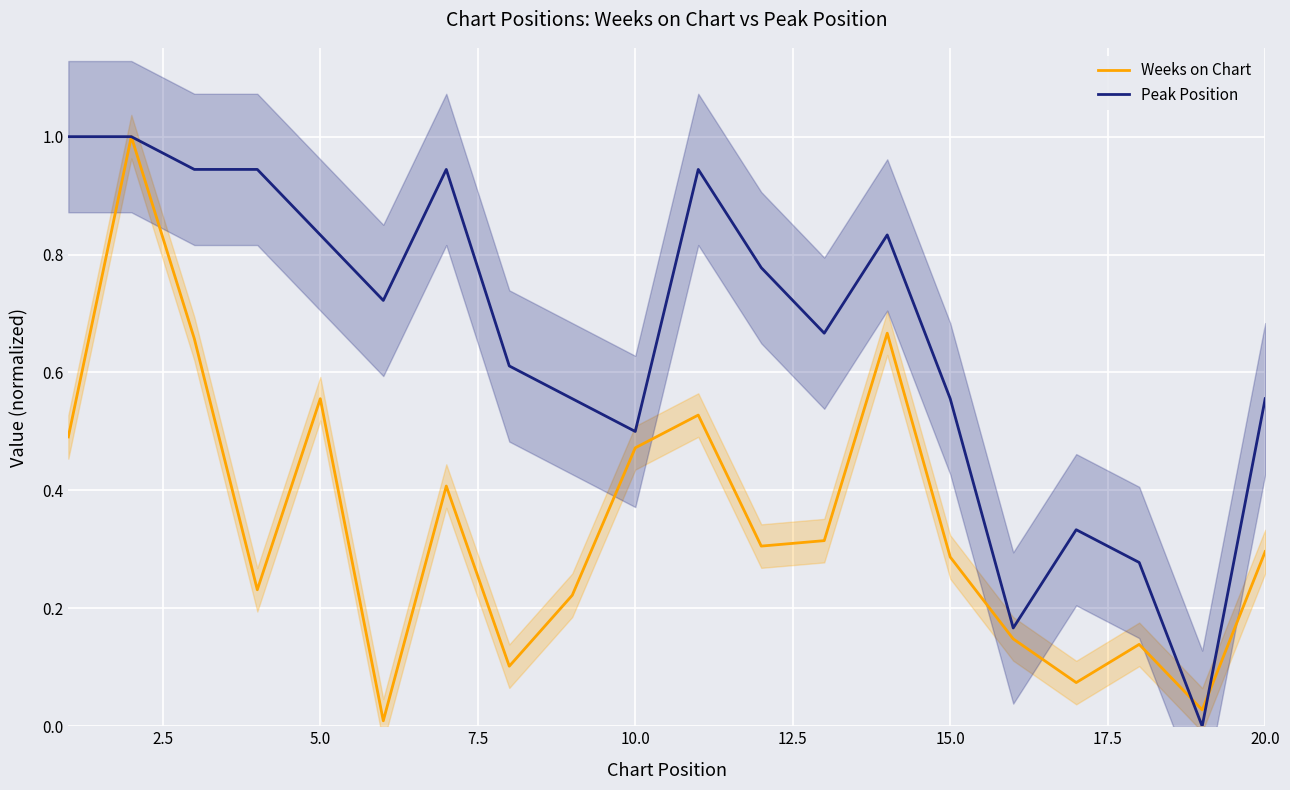

Count the number of categories in the chart.

20